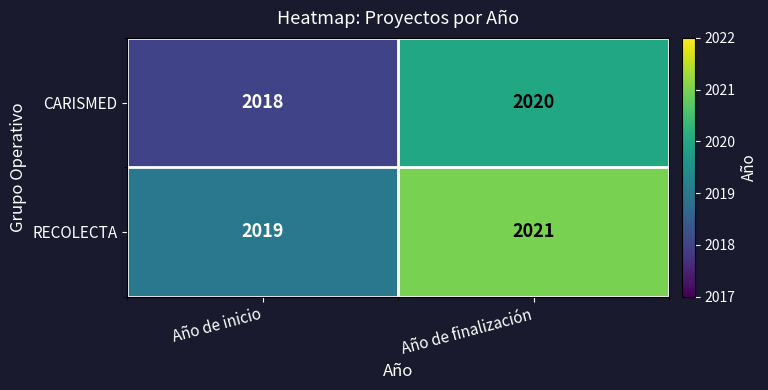

At which category is the sum across all series the highest?

Año de finalización